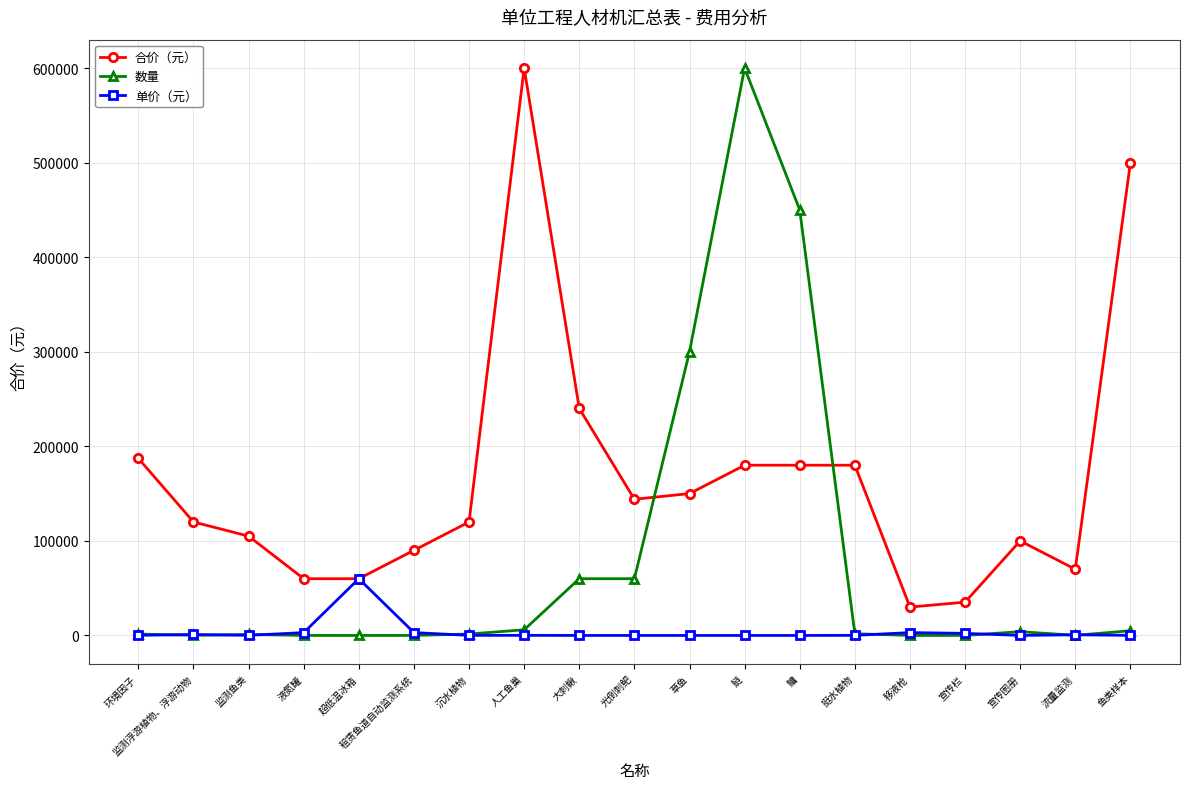

What position from the left is 租赁鱼道自动监测系统?

6